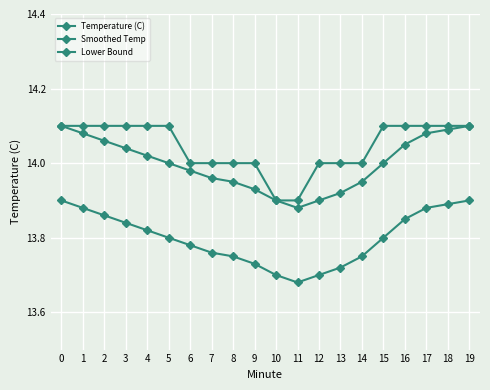

How many data points does each series have?

20